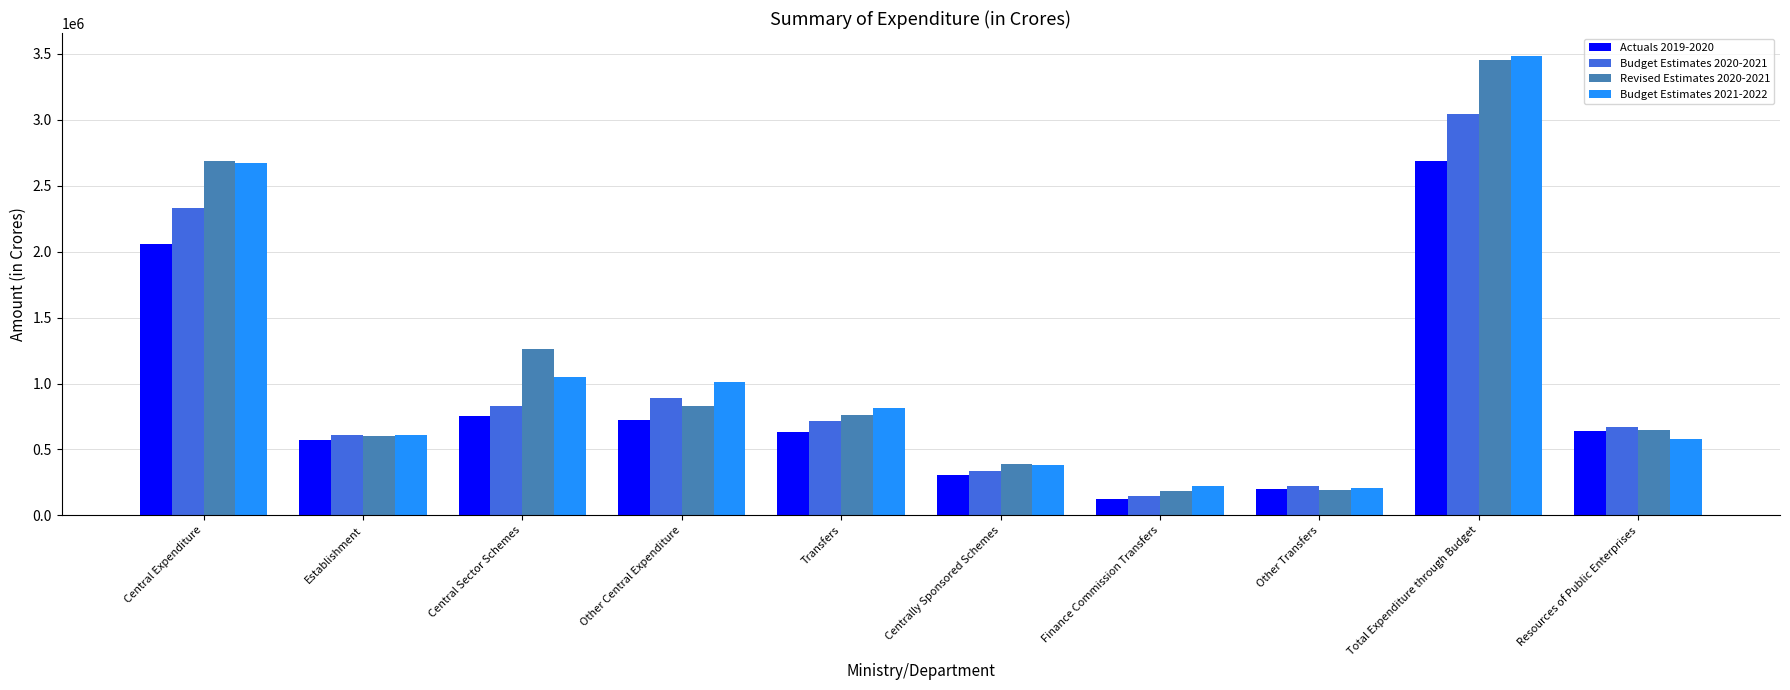

The value of Actuals 2019-2020 at Resources of Public Enterprises is 641554.2. True or false?

True